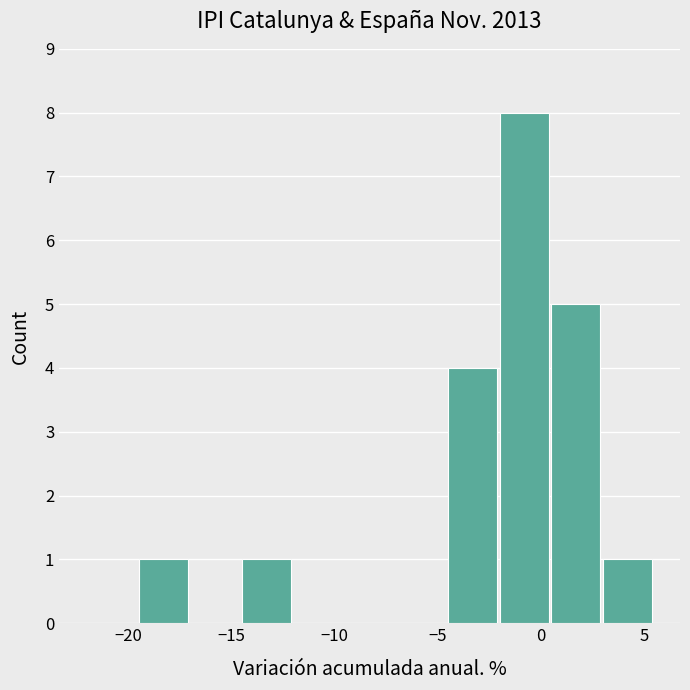

Reading left to right, transcribe this chart: for each bar, give the range it covers on the x-axis and its height. The values are not printed on the chart, so give them approximately, as read against the axis.

-22.0 to -19.5: 0
-19.5 to -17.0: 1
-17.0 to -14.5: 0
-14.5 to -12.0: 1
-12.0 to -9.5: 0
-9.5 to -7.0: 0
-7.0 to -4.5: 0
-4.5 to -2.0: 4
-2.0 to 0.5: 8
0.5 to 3.0: 5
3.0 to 5.5: 1